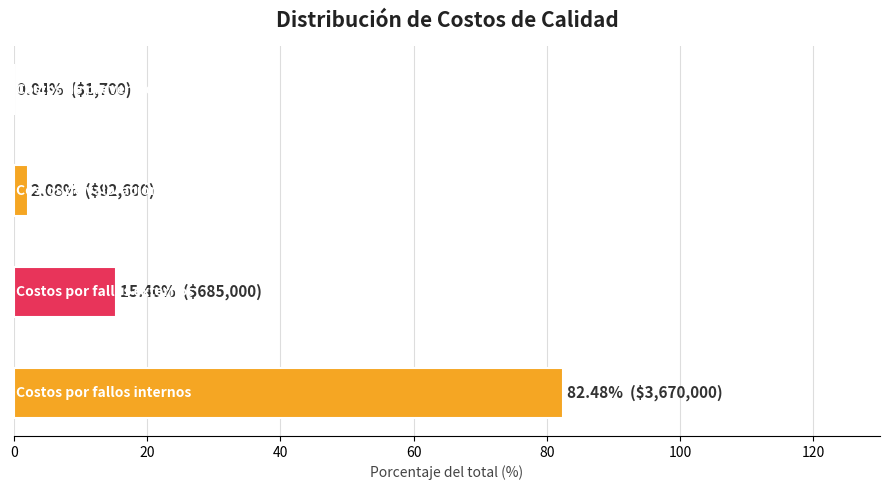

What is the sum of all values?

100.0